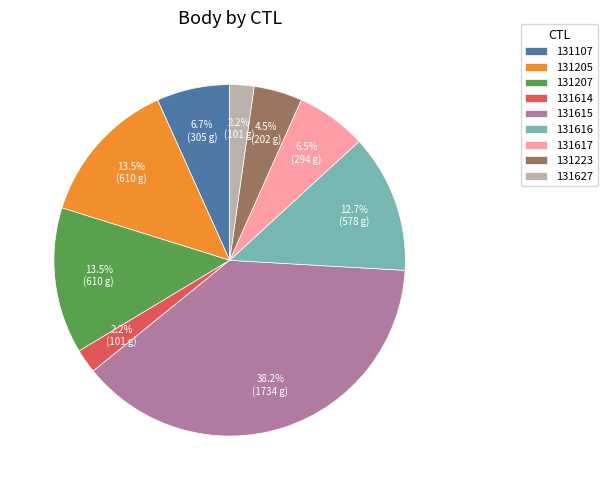

Which slice is the largest?

131615